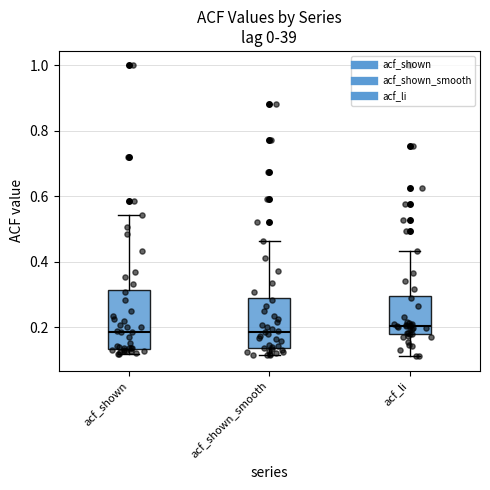

Reading left to right, transcribe this box plot: for each box, give where its median line is, the range the box spans, and where its two whiskers end, as read against the y-axis. The values are not printed on the chart, so give them approximately, as read against the axis.

acf_shown: median 0.18, box 0.14 to 0.32, whiskers 0.12 to 0.54
acf_shown_smooth: median 0.18, box 0.14 to 0.28, whiskers 0.12 to 0.46
acf_li: median 0.20, box 0.18 to 0.30, whiskers 0.12 to 0.44